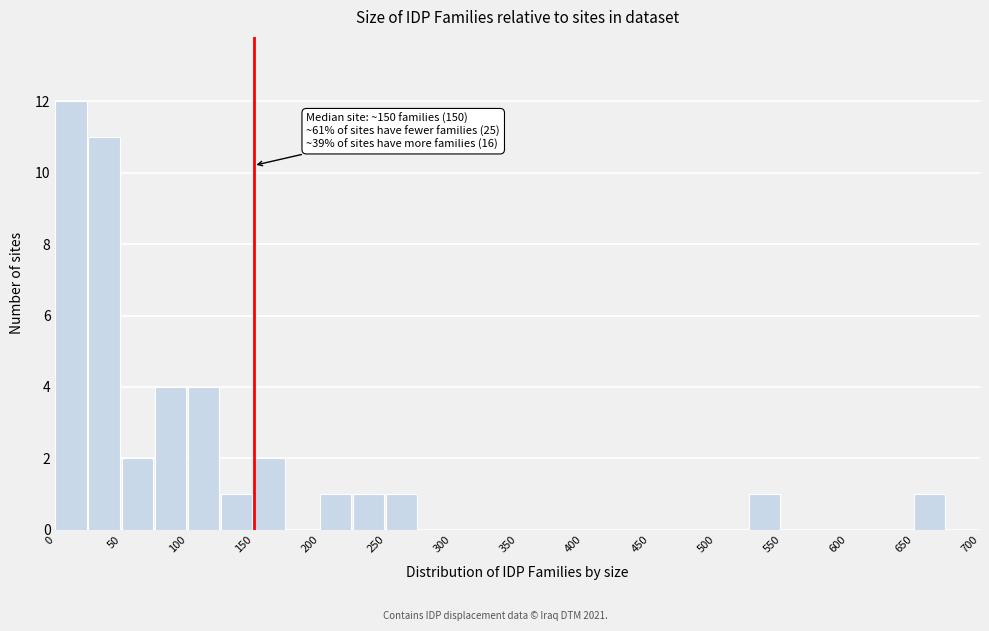

Over which range of the x-axis is the bar tallest?

0 to 25